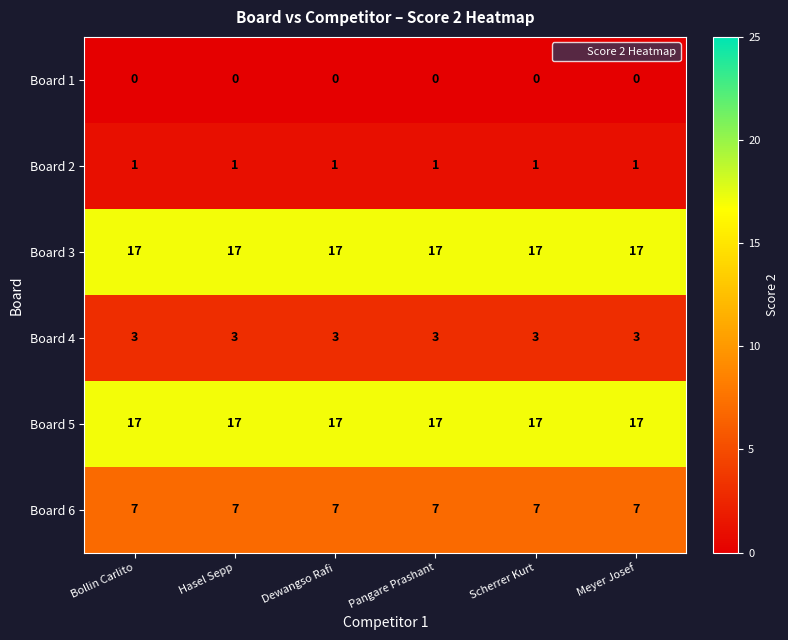

What is the difference between the highest and lowest values at Dewangso Rafi?

17